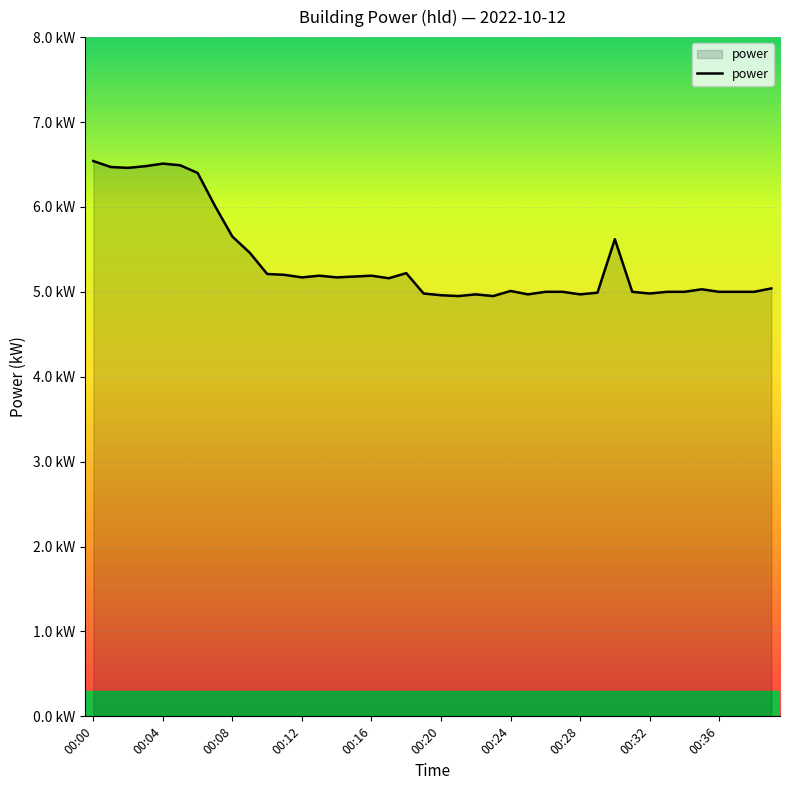

Does the chart display data point markers on the line(s)?

No